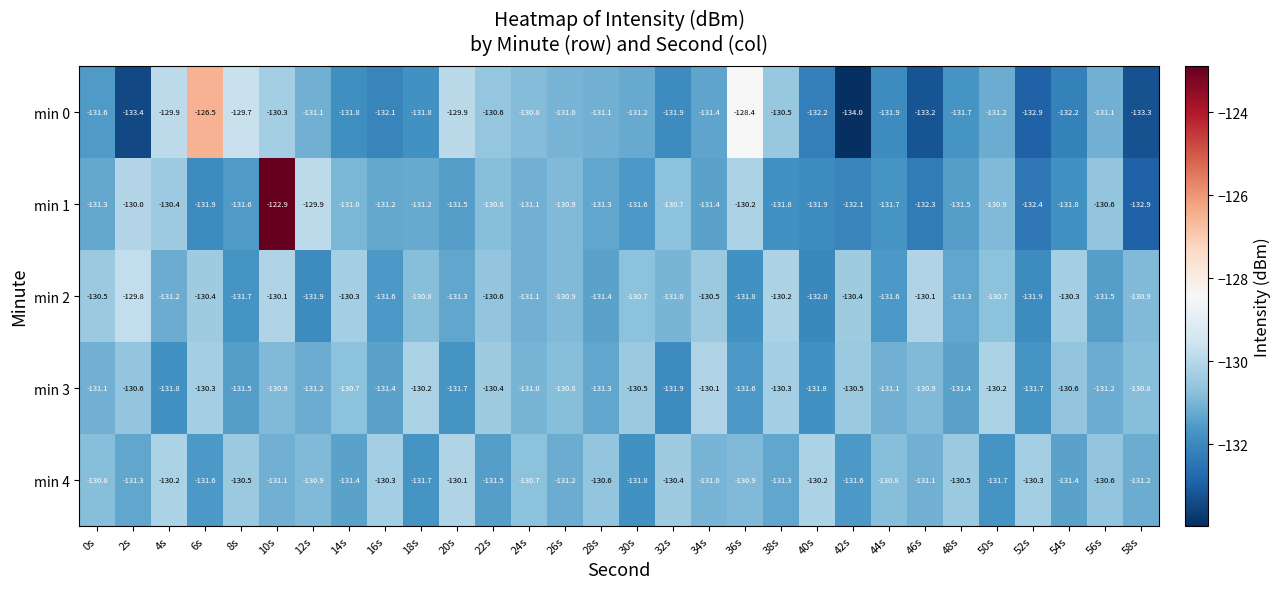

Which series has the widest spread of values?

min 1